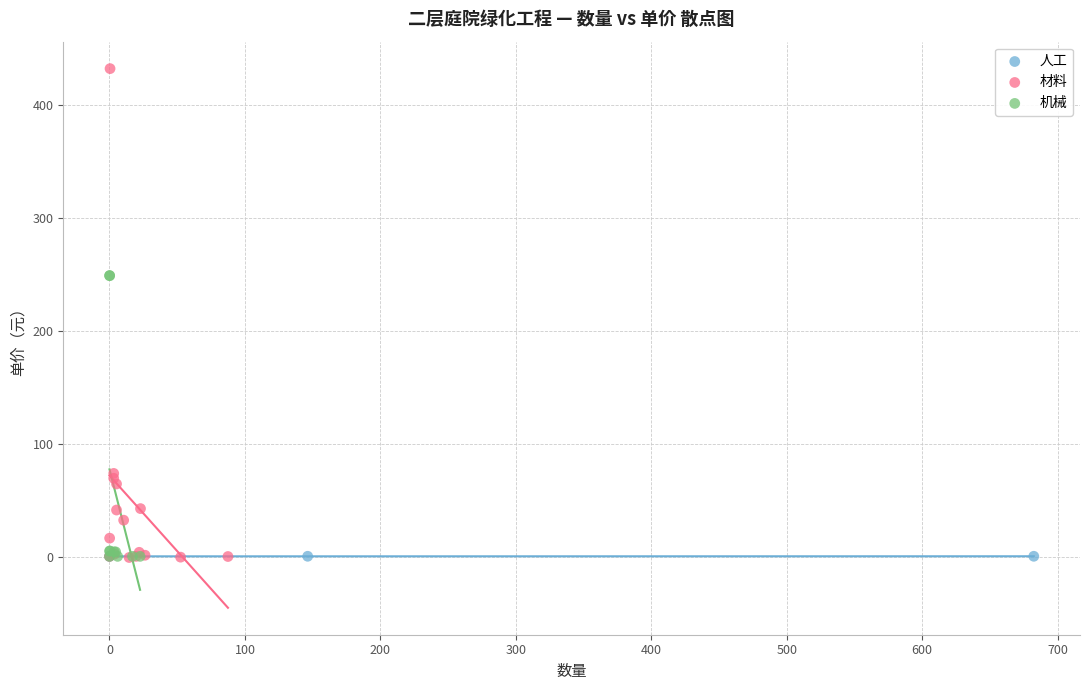

Which series contains the highest Y value?

材料